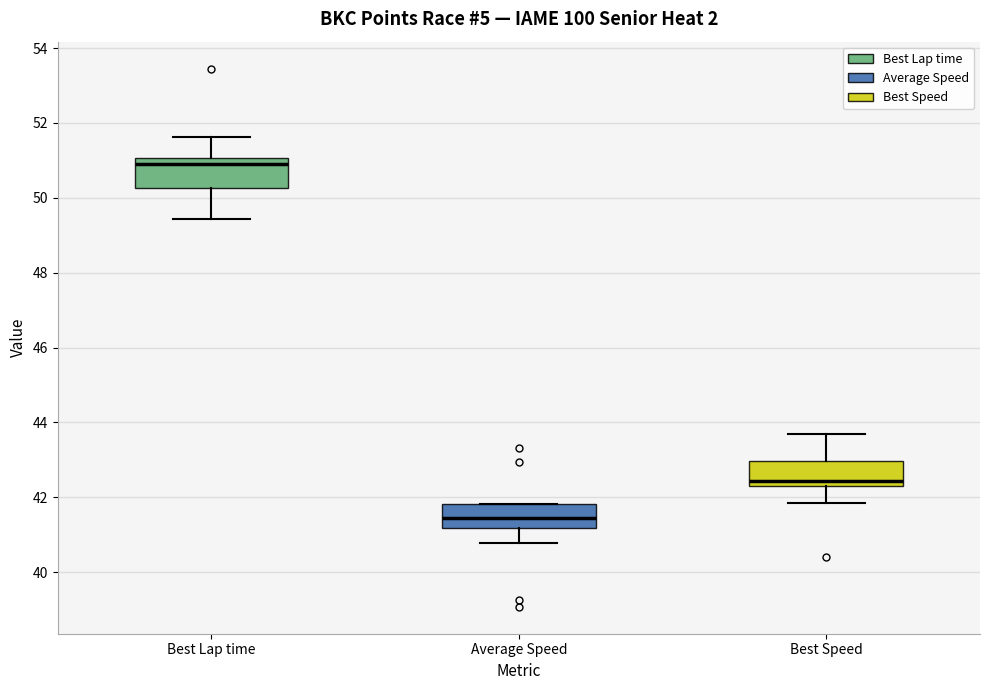

Where is the upper edge of the box for Best Speed on the y-axis? The values are not printed on the chart, so give them approximately, as read against the axis.

43.0